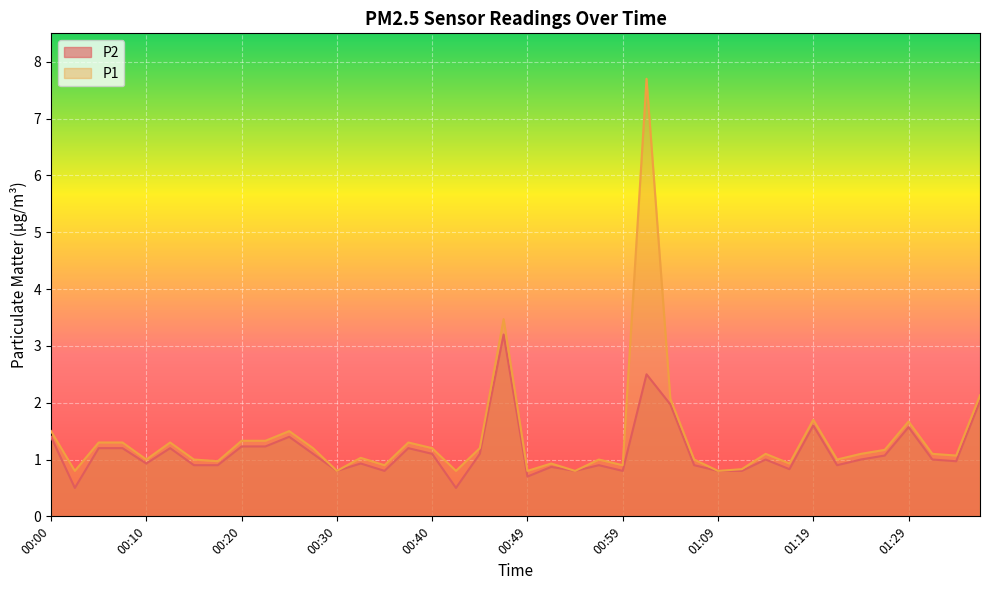

At which label is P1 closest to 4?

00:47